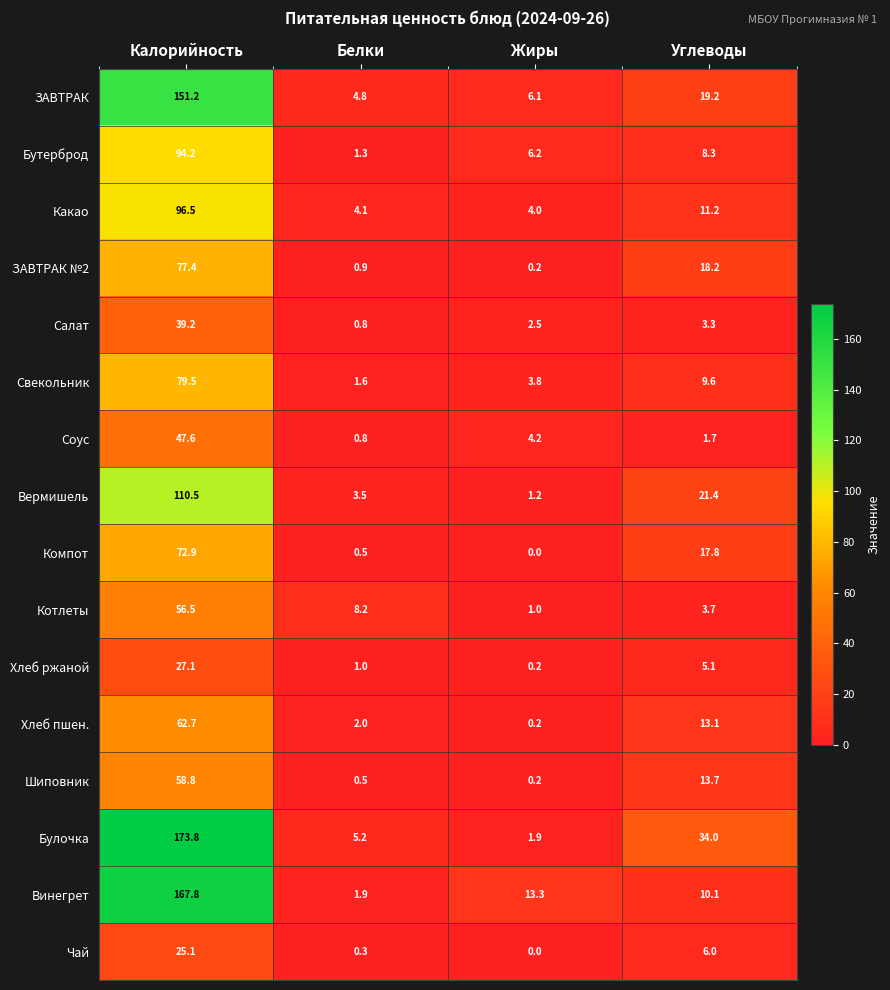

Count the number of categories in the chart.

4